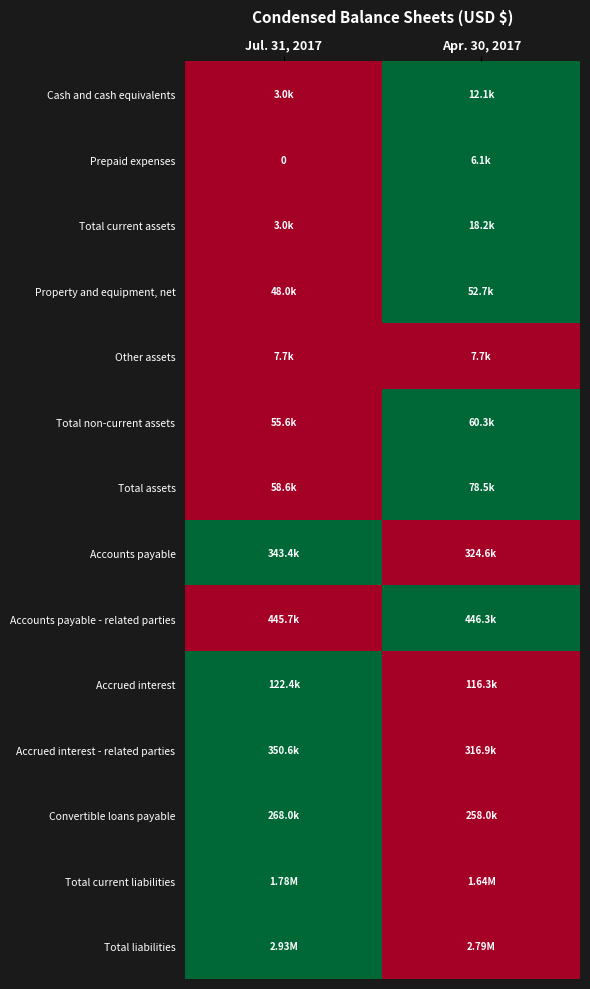

Is the value of Total assets at Jul. 31, 2017 greater than the value of Total non-current assets at Apr. 30, 2017?

No